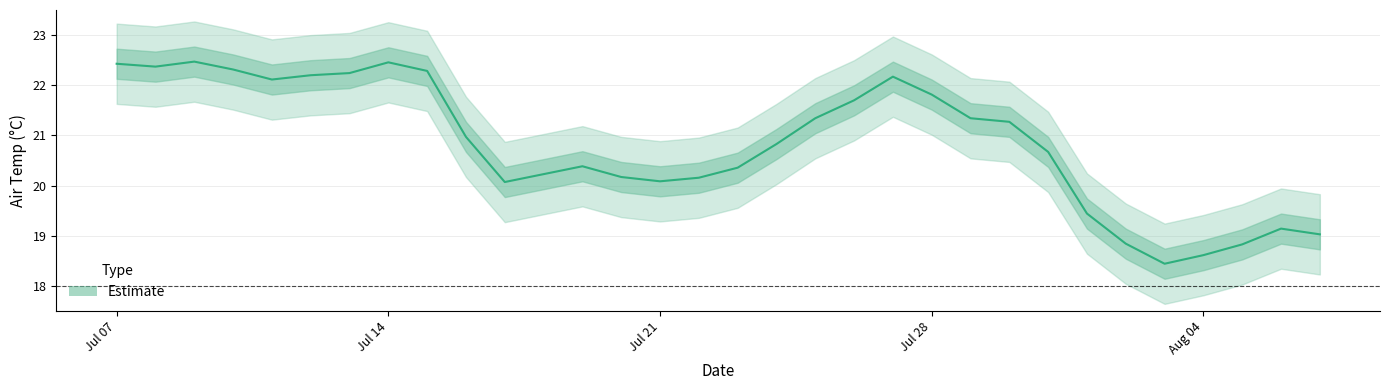

What is the value of the 30th point from the left?

18.8